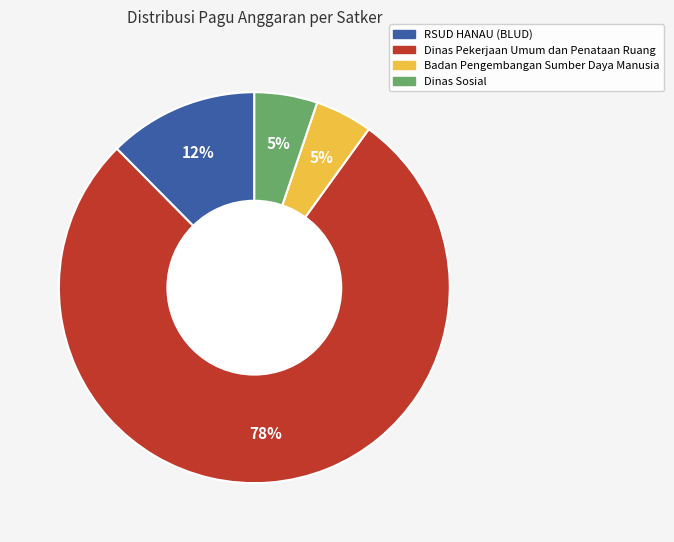

To the nearest percent, what is the difference between the largest and smallest slice percentages?

73%